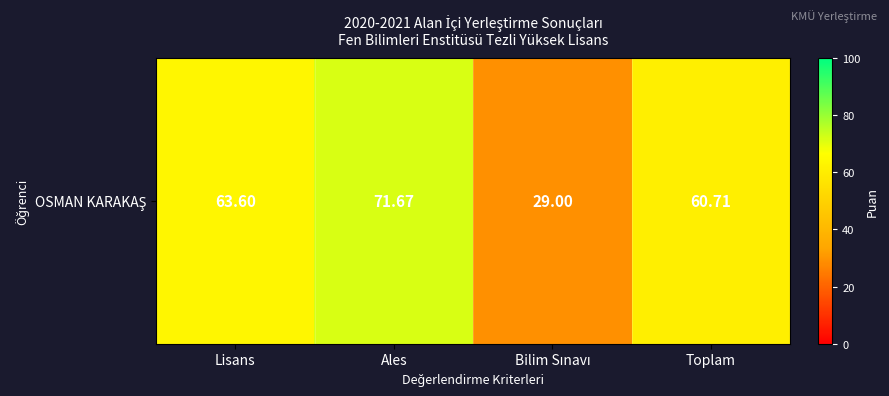

What is the difference between the values at Toplam and Bilim Sınavı?

31.7